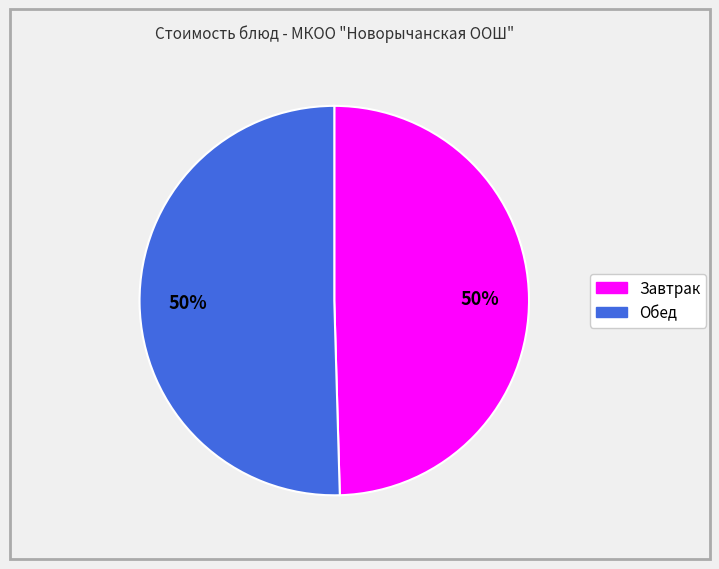

To the nearest percent, what is the average slice percentage?

50%